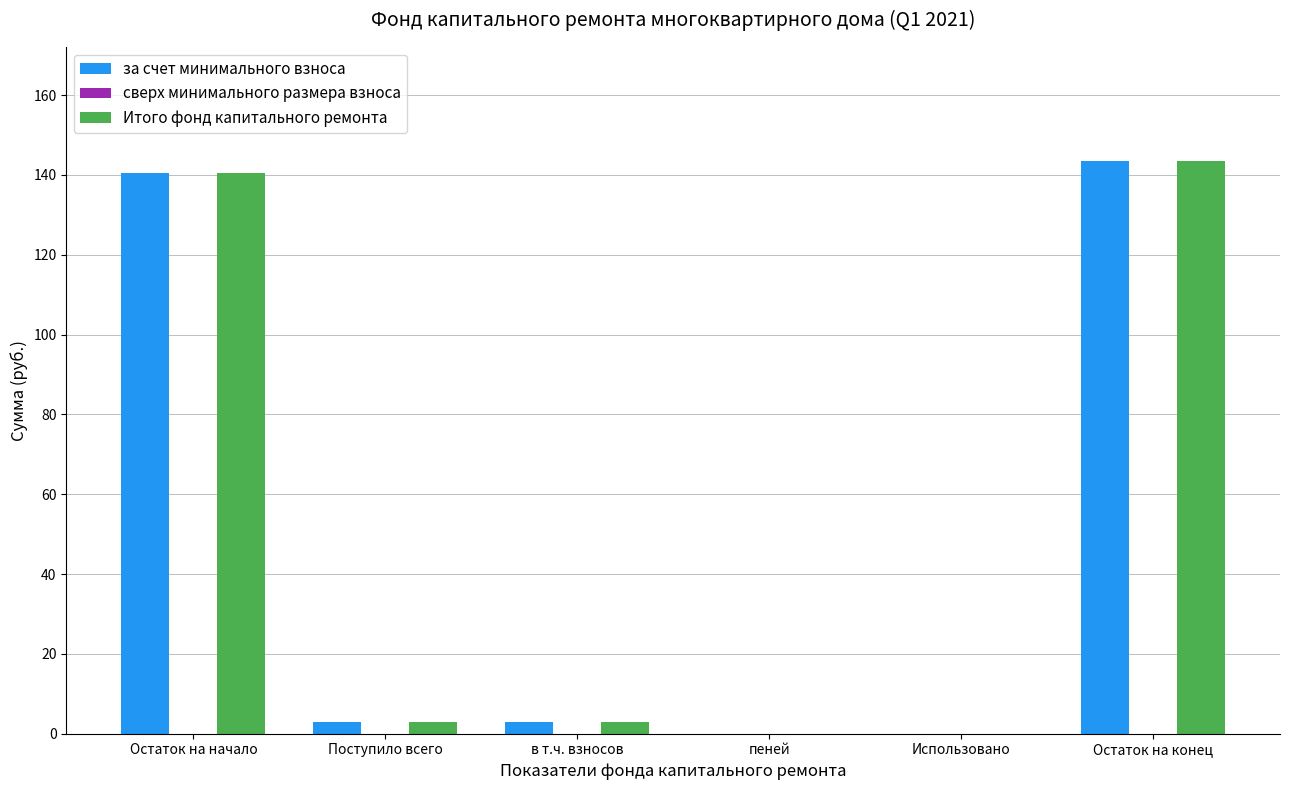

Reading left to right, extract all data points from this chart.

за счет минимального взноса: Остаток на начало=140.4	Поступило всего=3.0	в т.ч. взносов=3.0	пеней=0.0	Использовано=0.0	Остаток на конец=143.4
Итого фонд капитального ремонта: Остаток на начало=140.4	Поступило всего=3.0	в т.ч. взносов=3.0	пеней=0.0	Использовано=0.0	Остаток на конец=143.4